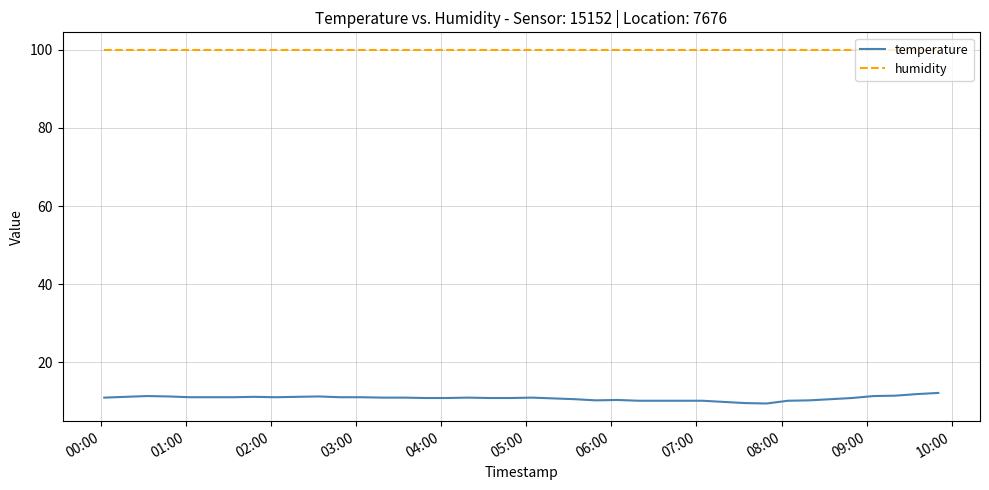

What is the minimum value shown in the chart?

9.5